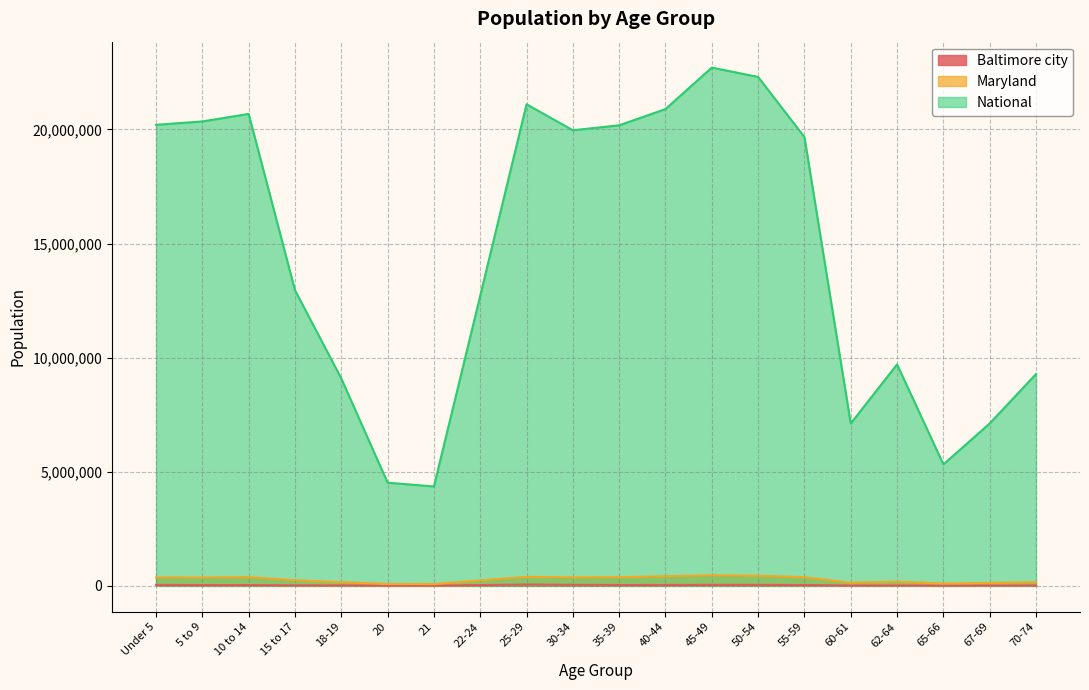

What is the average value of the Maryland series?

272613